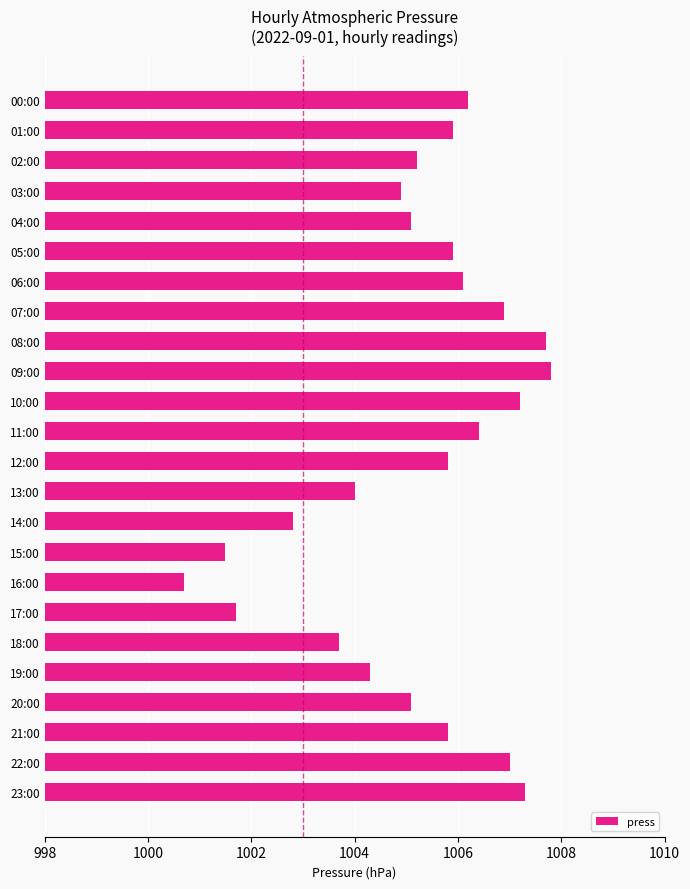

What is the sum of all values?

24125.0